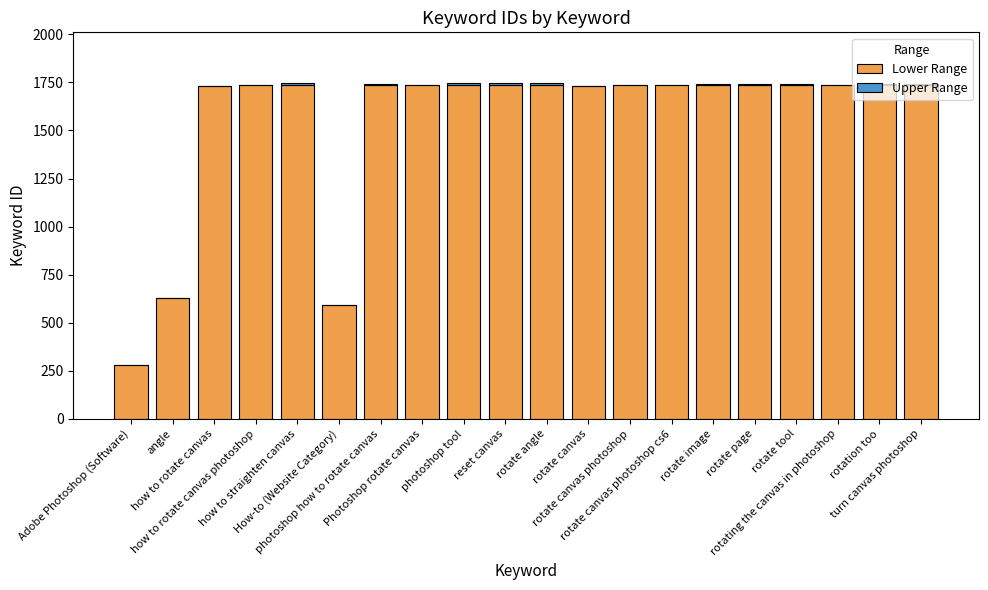

Does the chart contain stacked bars?

Yes